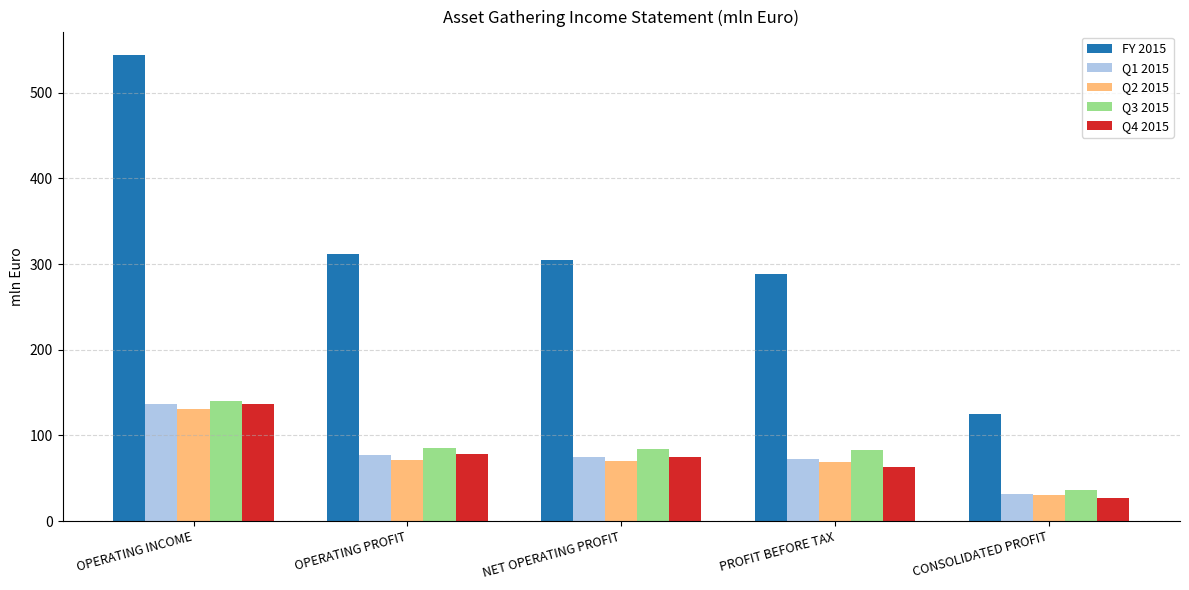

What position from the right is OPERATING INCOME?

5